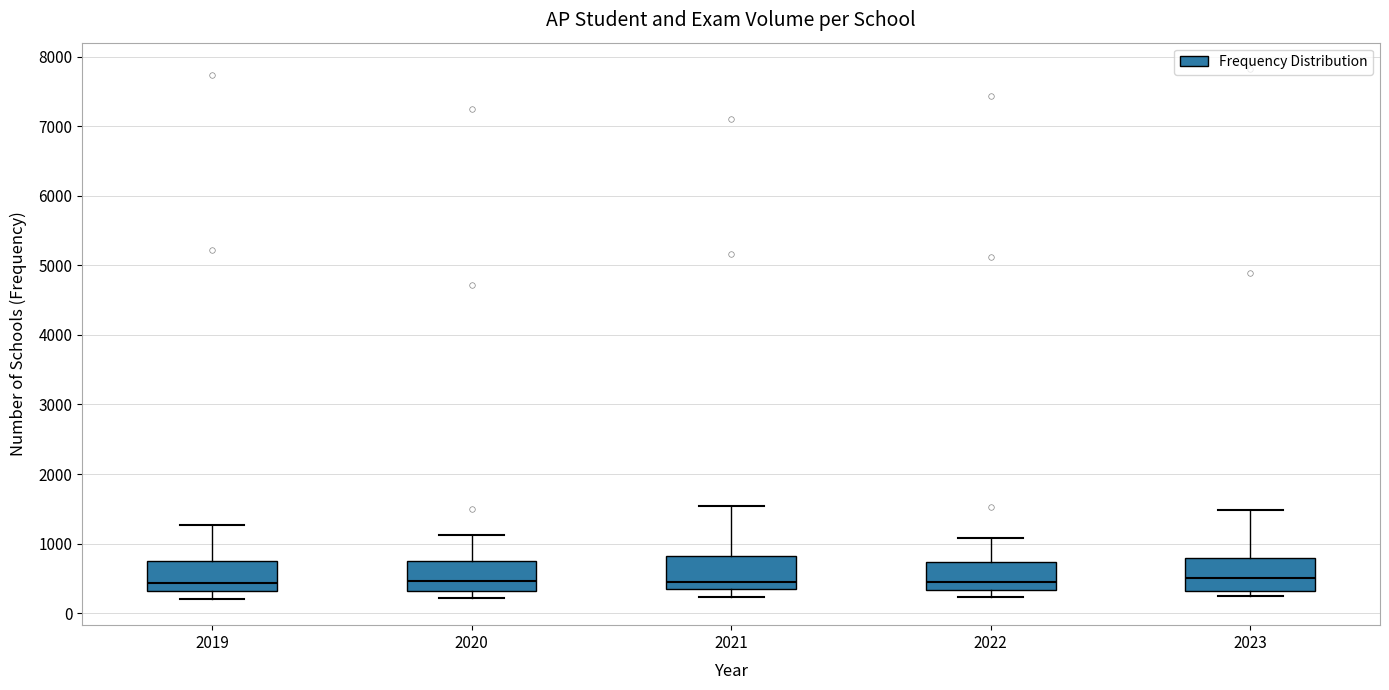

Reading left to right, transcribe this box plot: for each box, give where its median line is, the range the box spans, and where its two whiskers end, as read against the y-axis. The values are not printed on the chart, so give them approximately, as read against the axis.

2019: median 400, box 300 to 800, whiskers 200 to 1300
2020: median 500, box 300 to 800, whiskers 200 to 1100
2021: median 500, box 300 to 800, whiskers 200 to 1500
2022: median 500, box 300 to 700, whiskers 200 to 1100
2023: median 500, box 300 to 800, whiskers 200 to 1500